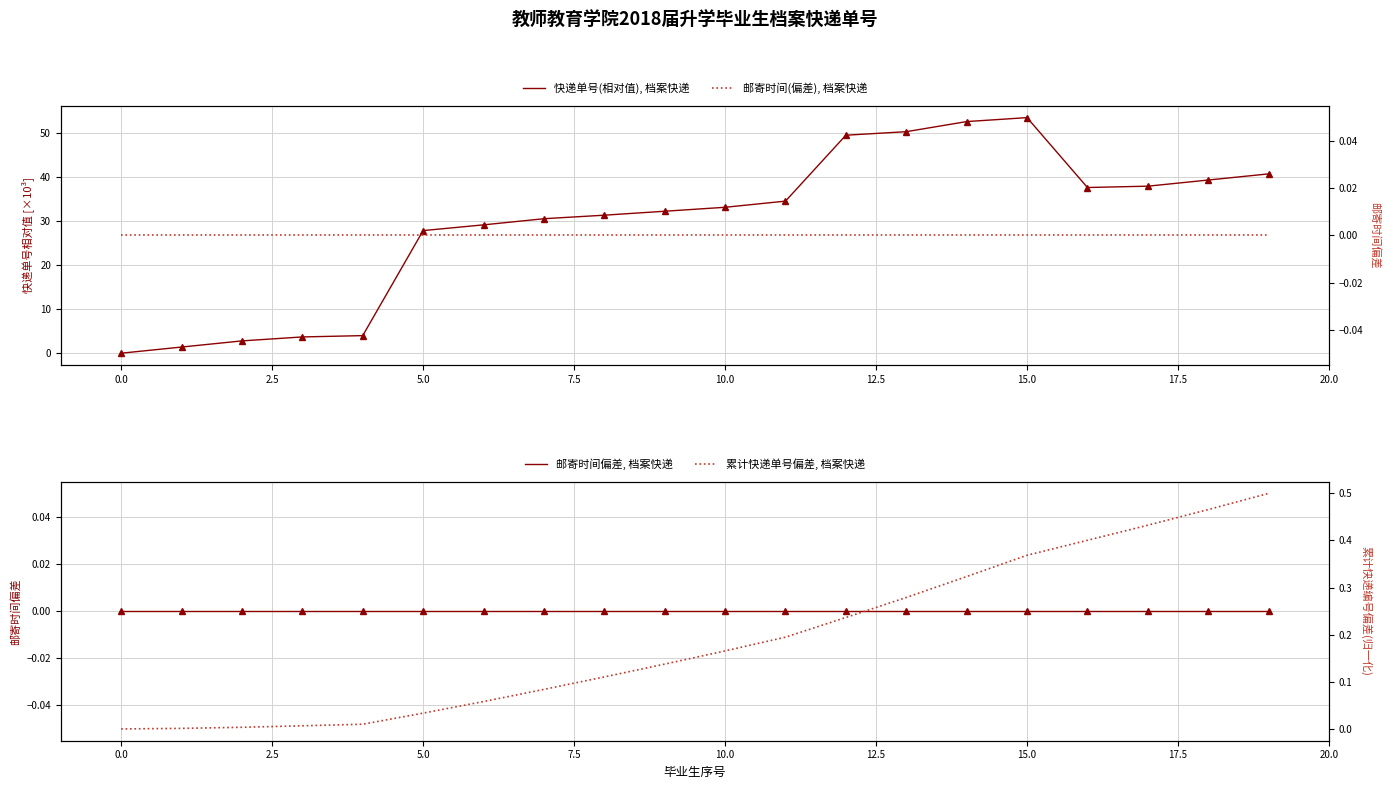

At which category is the sum across all series the highest?

15